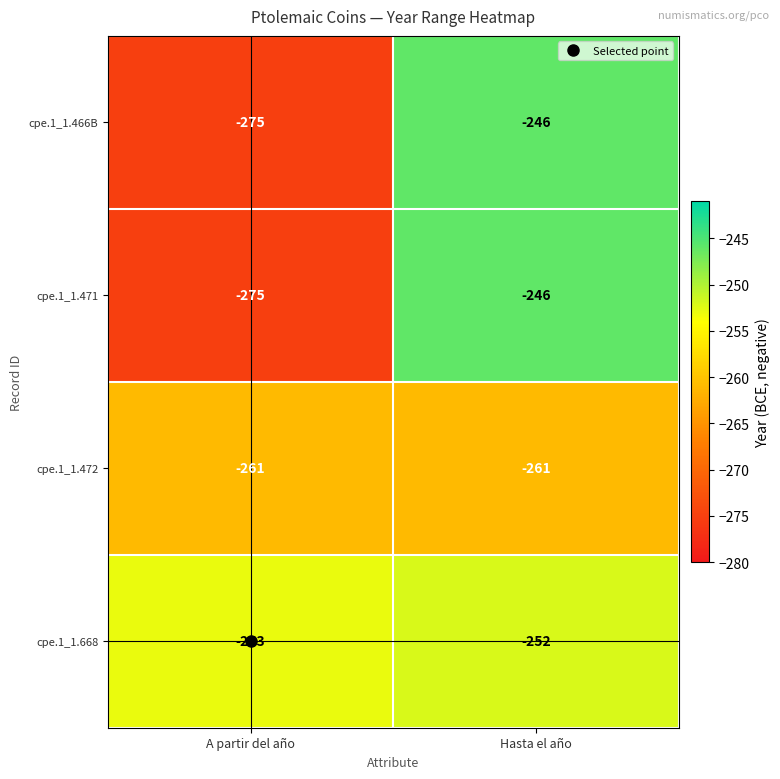

Is it true that cpe.1_1.472 equals -344 at Hasta el año?

False